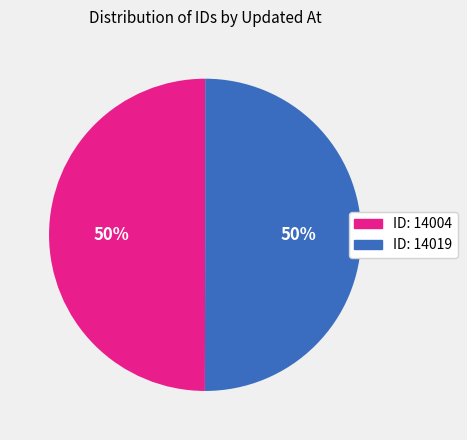

To the nearest percent, what is the average slice percentage?

50%